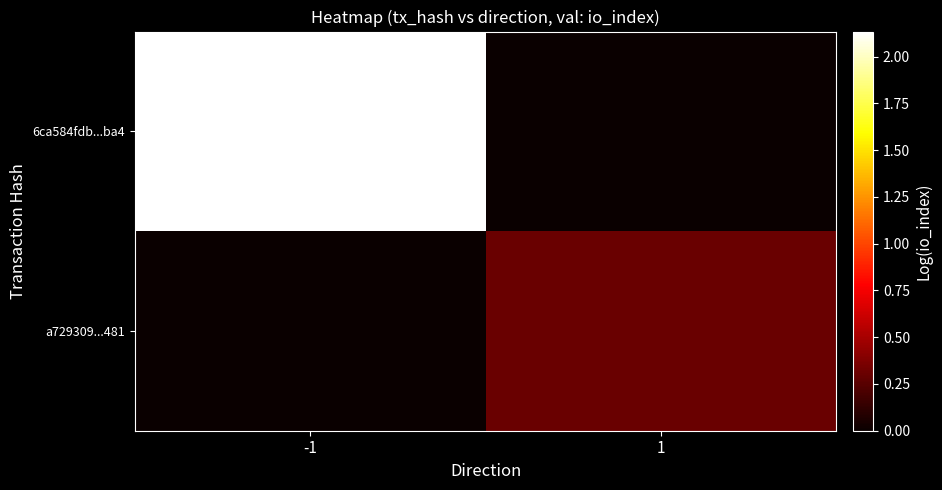

Reading left to right, extract all data points from this chart.

6ca584fdb...ba4: -1=2.1	1=0.0
a729309...481: -1=0.0	1=0.3